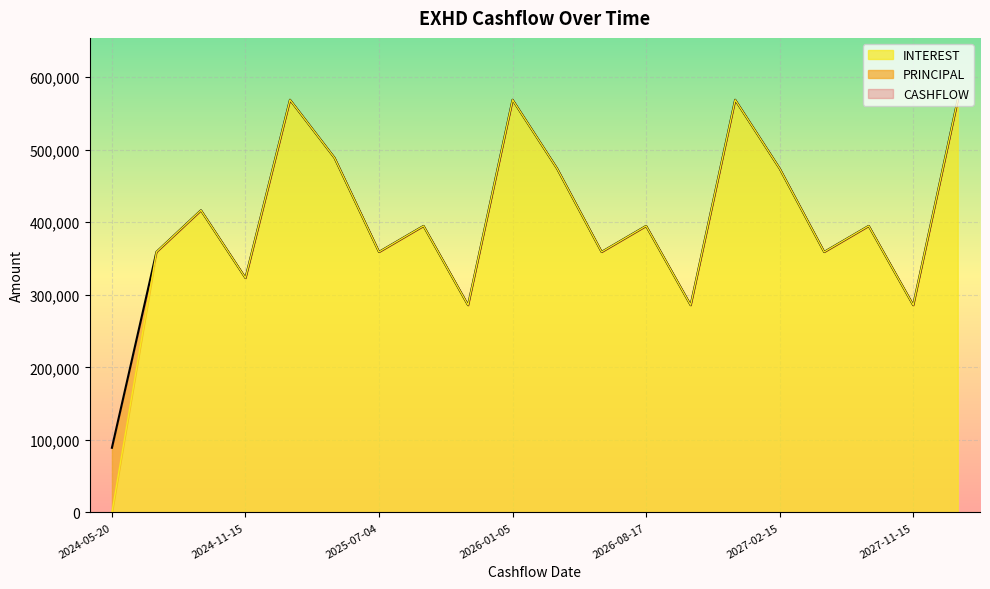

In CASHFLOW, how many points are lower than both neighbors (excluding endpoints)?

7